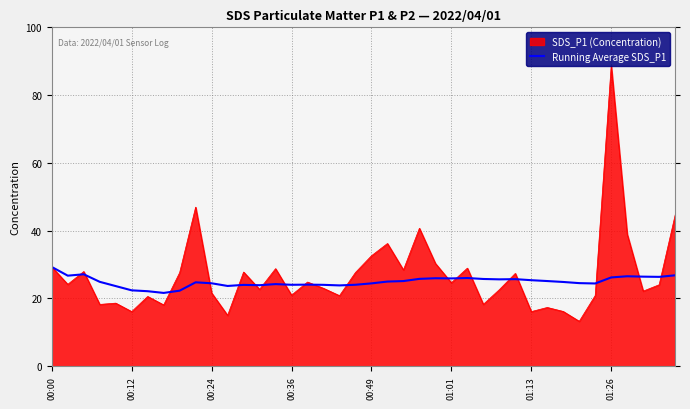

List the series in order of their peak value, highest first.

SDS_P1 (Concentration), Running Average SDS_P1